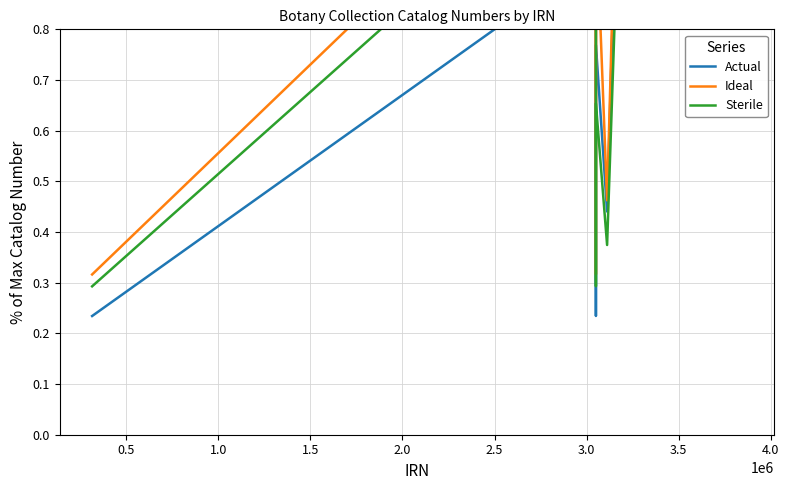

What are all the series names shown in the legend?

Actual, Ideal, Sterile